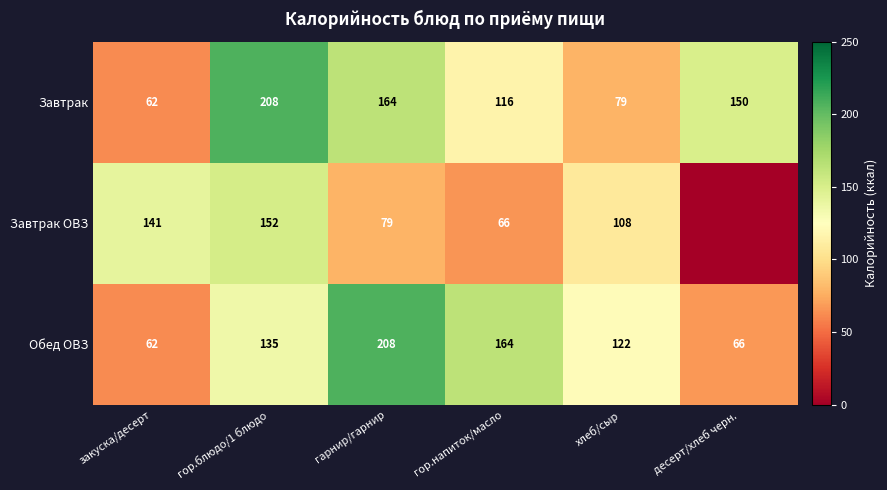

At which category is the sum across all series the highest?

гор.блюдо/1 блюдо